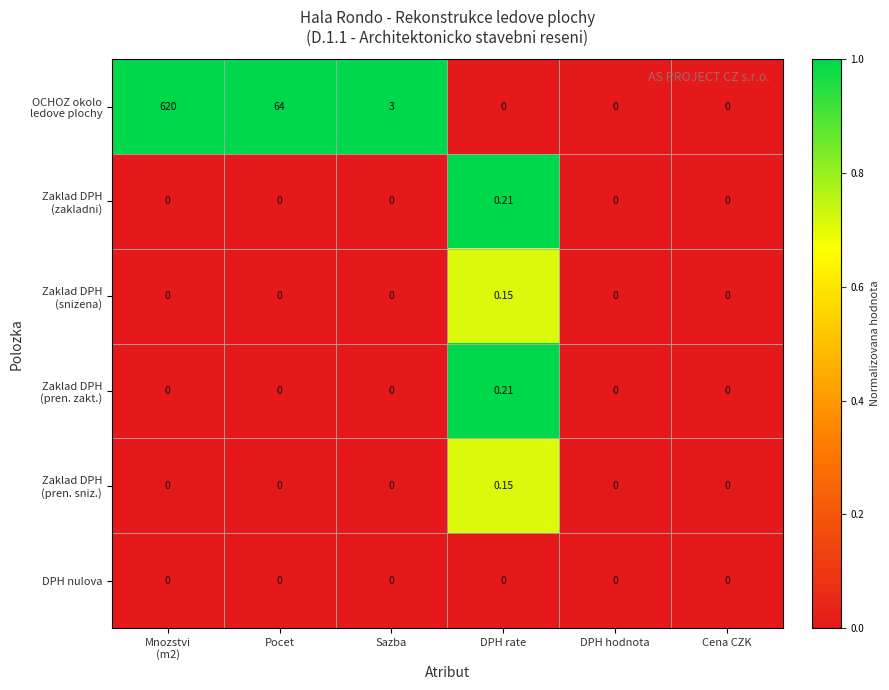

Count the number of categories in the chart.

6